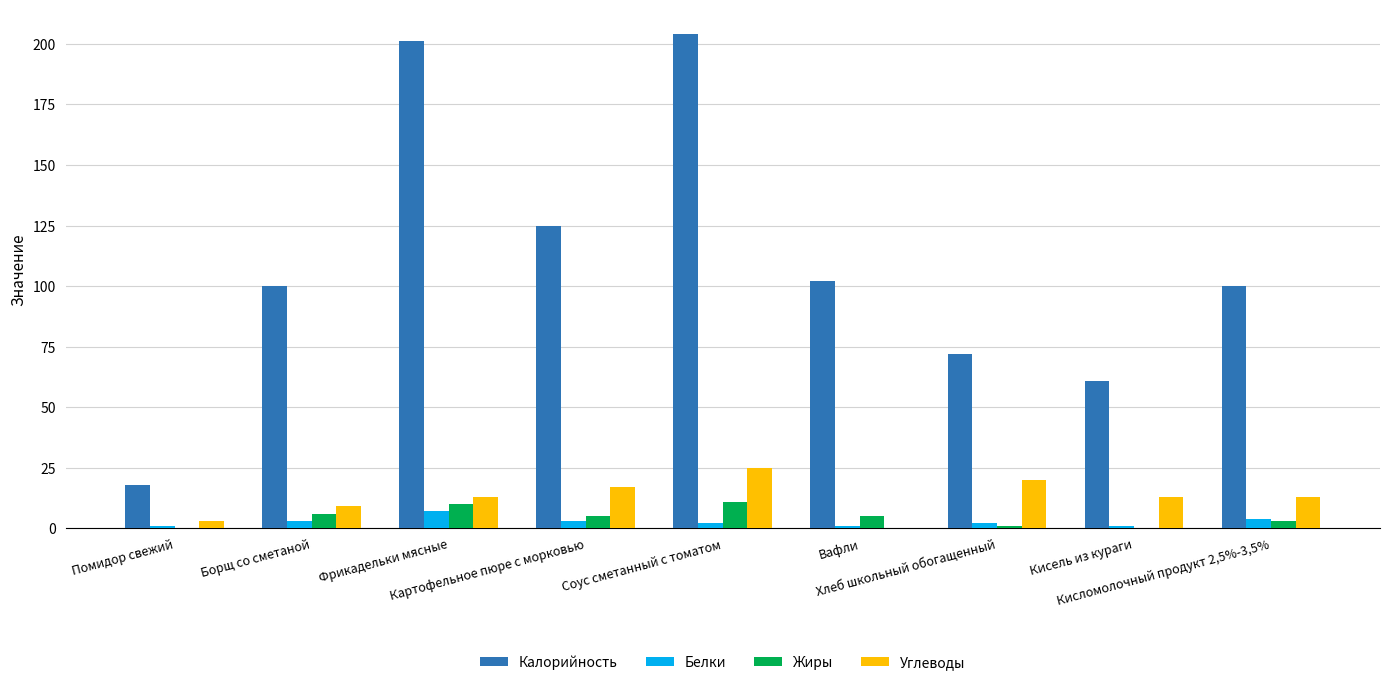

Which series has the largest total across all categories?

Калорийность